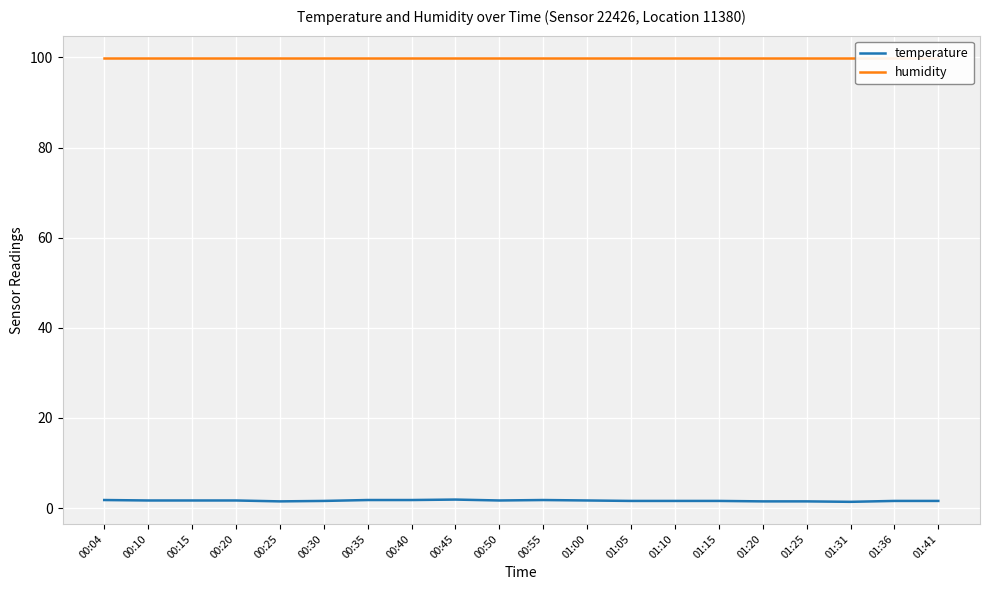

True or false: temperature has a value of 0.7 at 00:10.

False